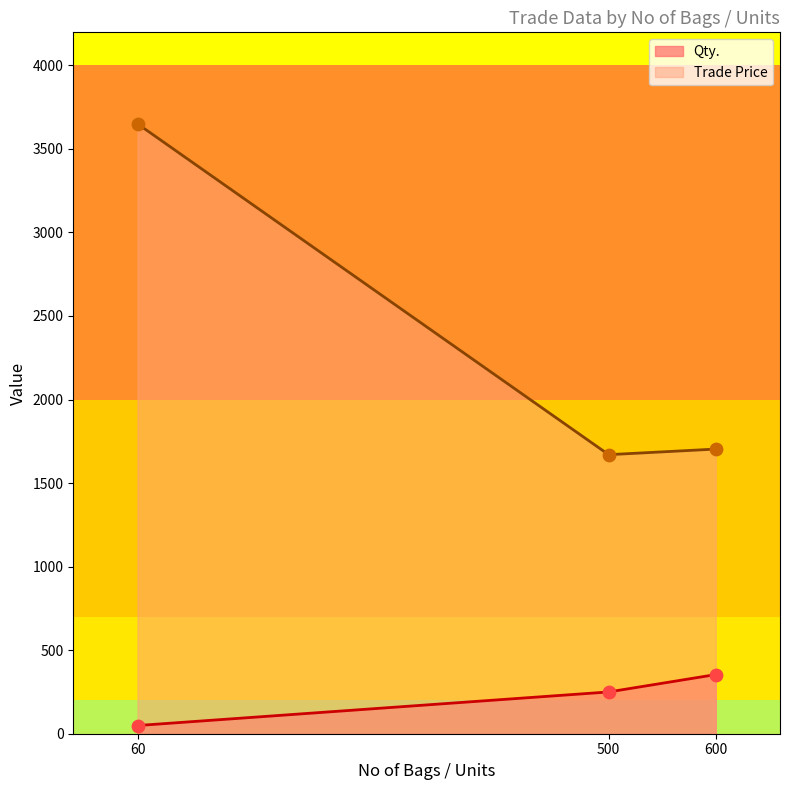

Which series changed the most between 60 and 600?

Trade Price